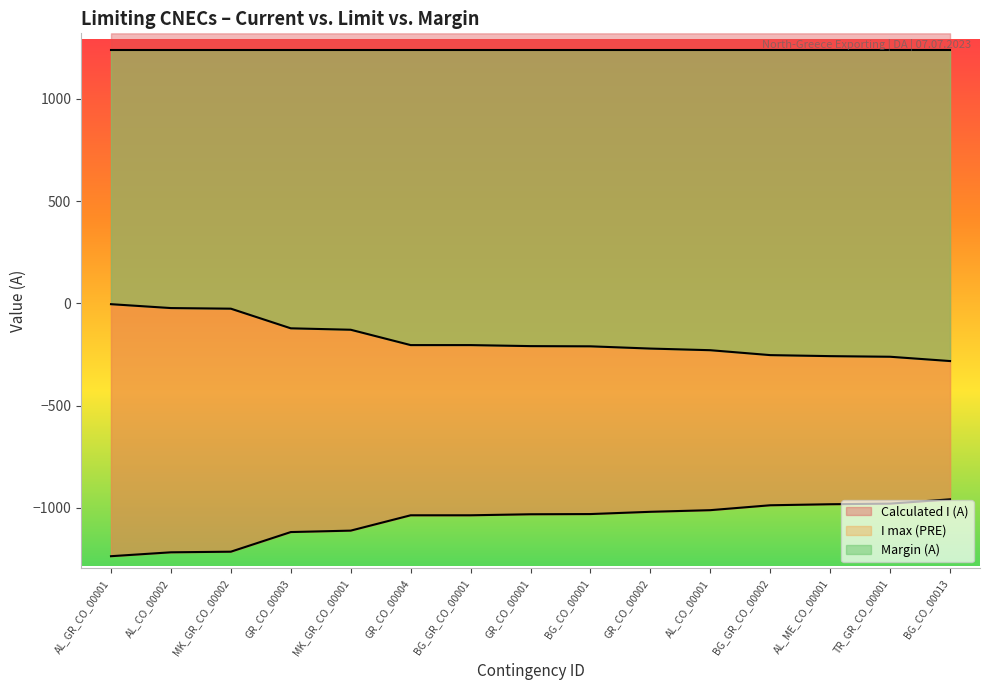

Reading left to right, what are all the values shown in this chart?

Calculated I (A): -1236	-1217	-1214	-1118	-1111	-1036	-1036	-1031	-1030	-1019	-1011	-987	-982	-979	-958
Margin (A): -4	-23	-26	-122	-129	-204	-204	-209	-210	-221	-229	-253	-258	-261	-282